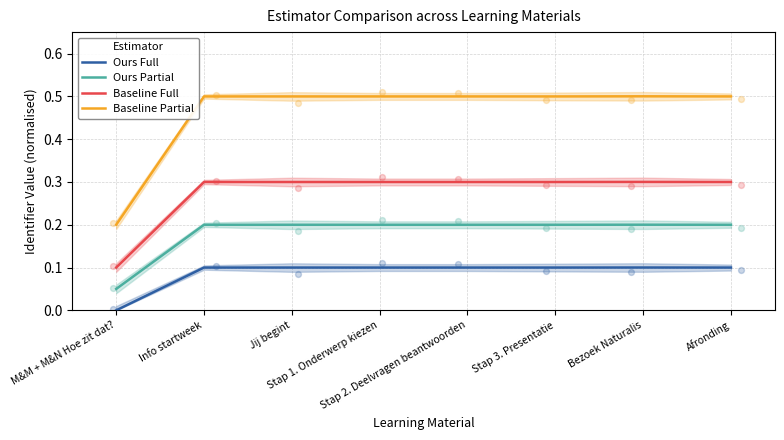

Which series has the largest Y range (max minus min)?

Baseline Partial